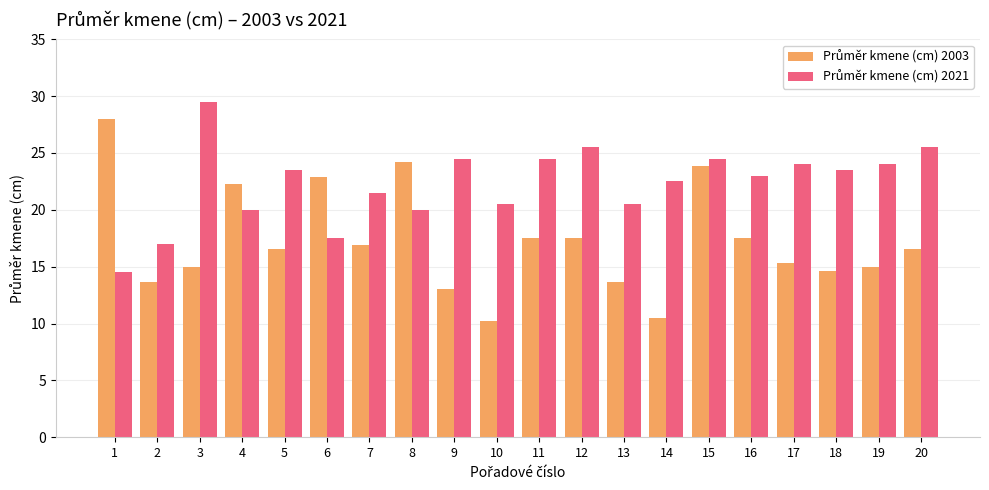

At which category is the sum across all series the highest?

15